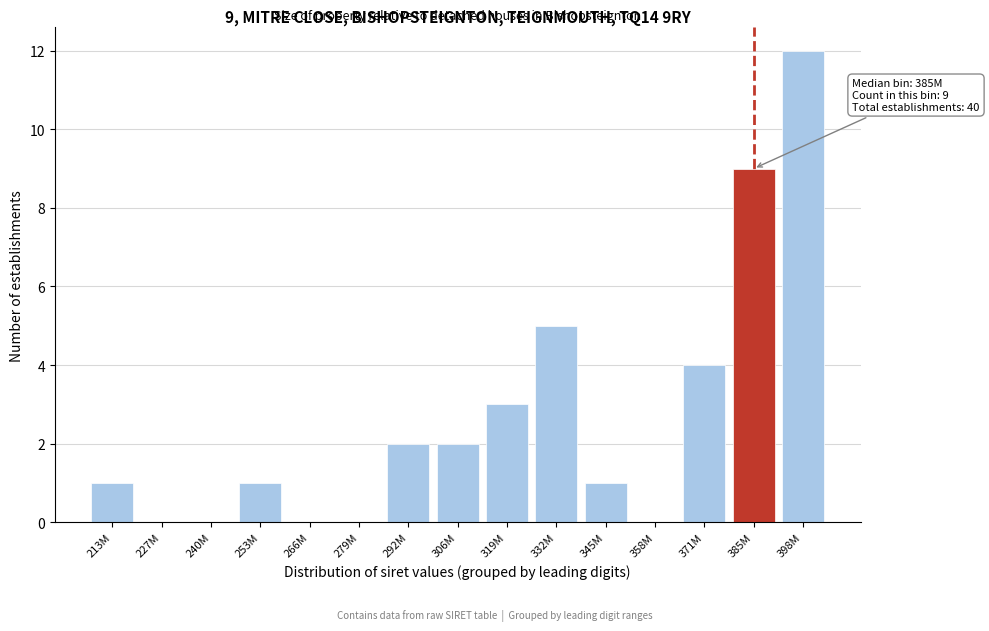

Reading right to left, what are all the values shown in this chart?

398M=12	385M=9	371M=4	358M=0	345M=1	332M=5	319M=3	306M=2	292M=2	279M=0	266M=0	253M=1	240M=0	227M=0	213M=1